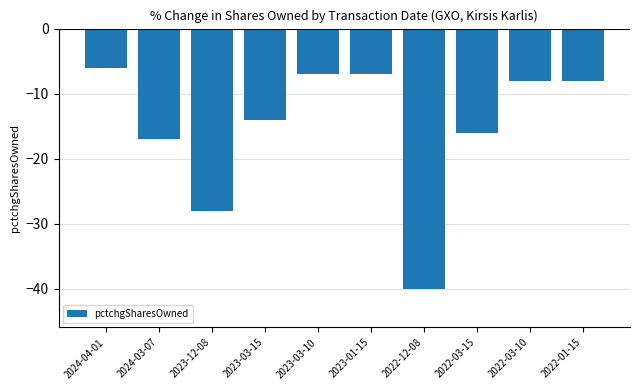

What is the value of the 9th bar from the left?

-8